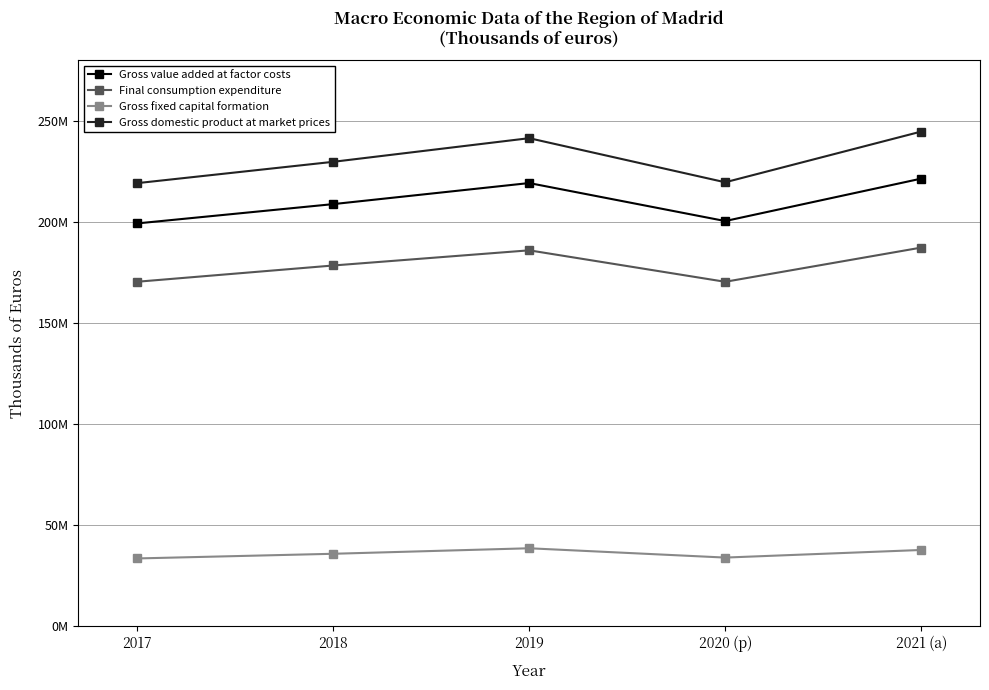

What are all the series names shown in the legend?

Gross value added at factor costs, Final consumption expenditure, Gross fixed capital formation, Gross domestic product at market prices